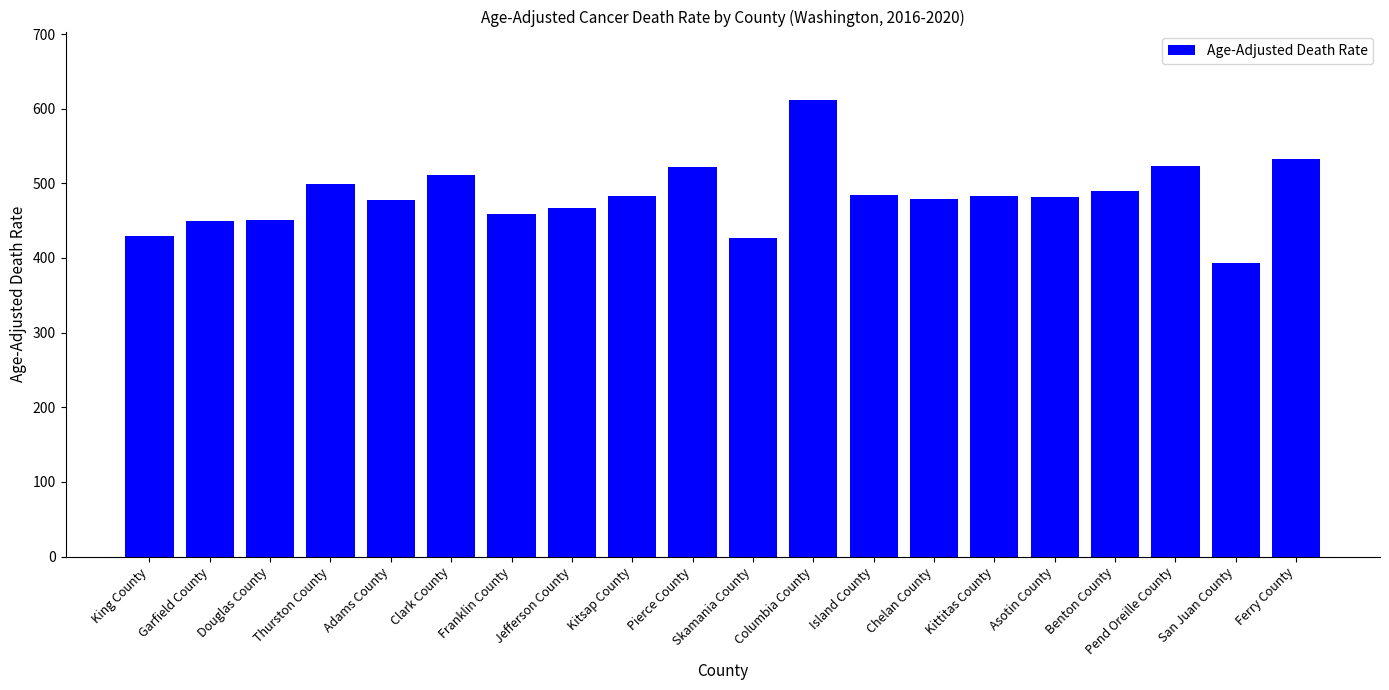

What is the smallest value displayed?

392.8